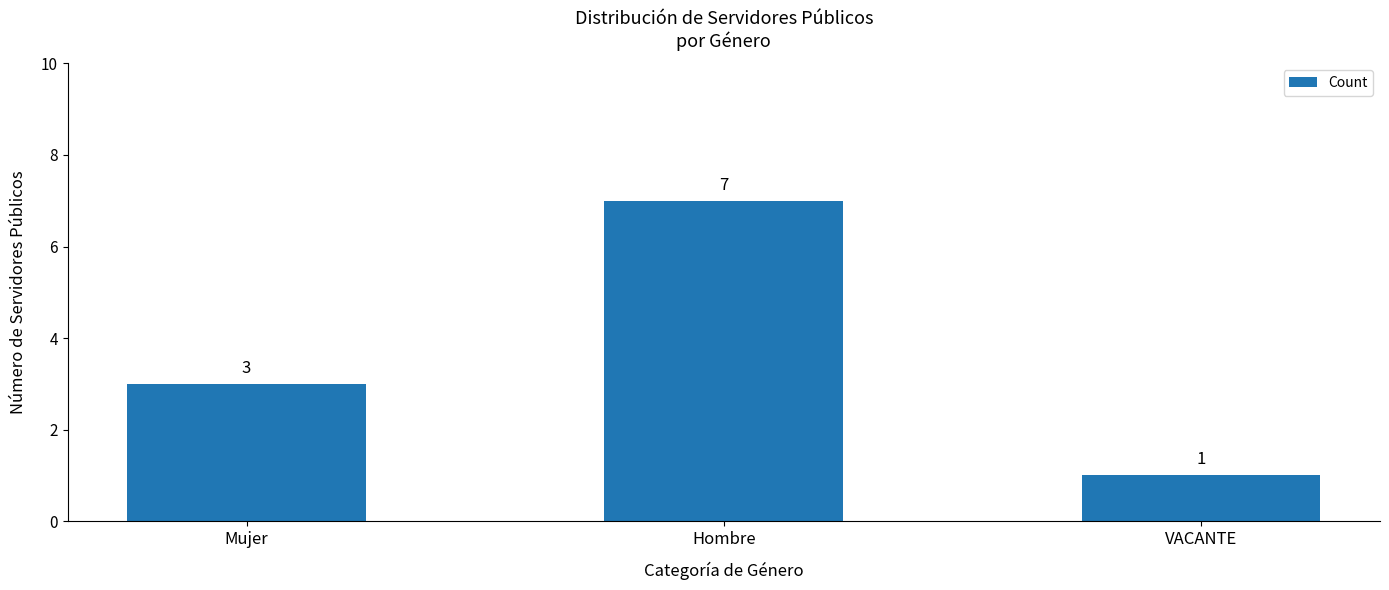

What is the maximum value shown in the chart?

7